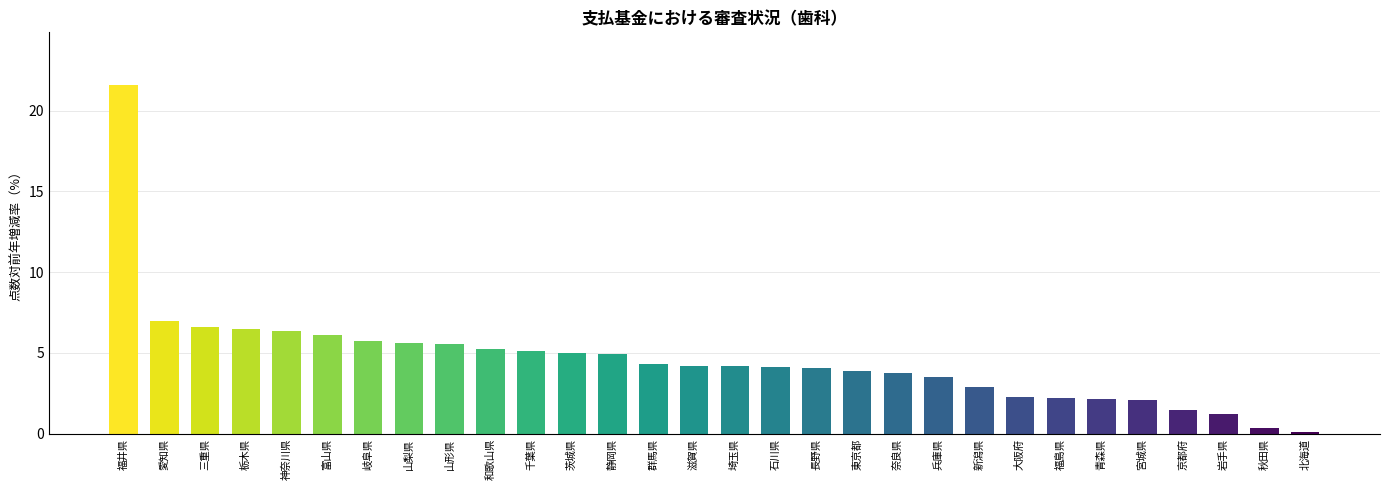

How many categories are shown in the chart?

30